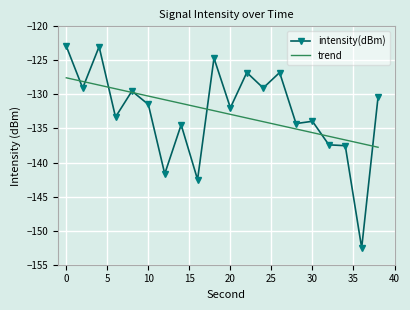

What is the difference between the maximum and minimum values in the intensity(dBm) series?

29.6